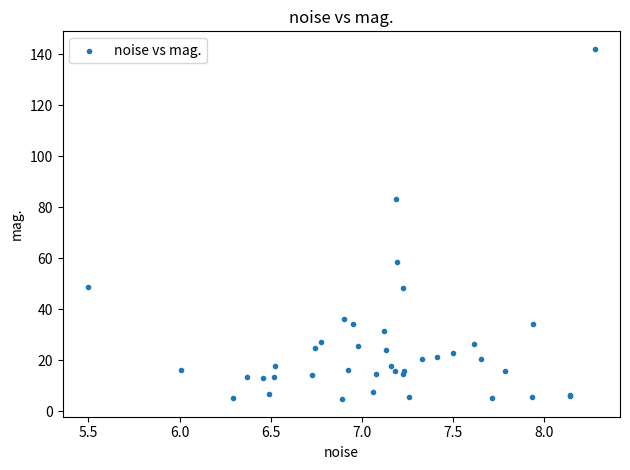

What Y value in the scatter plot is closest to 73?

83.1